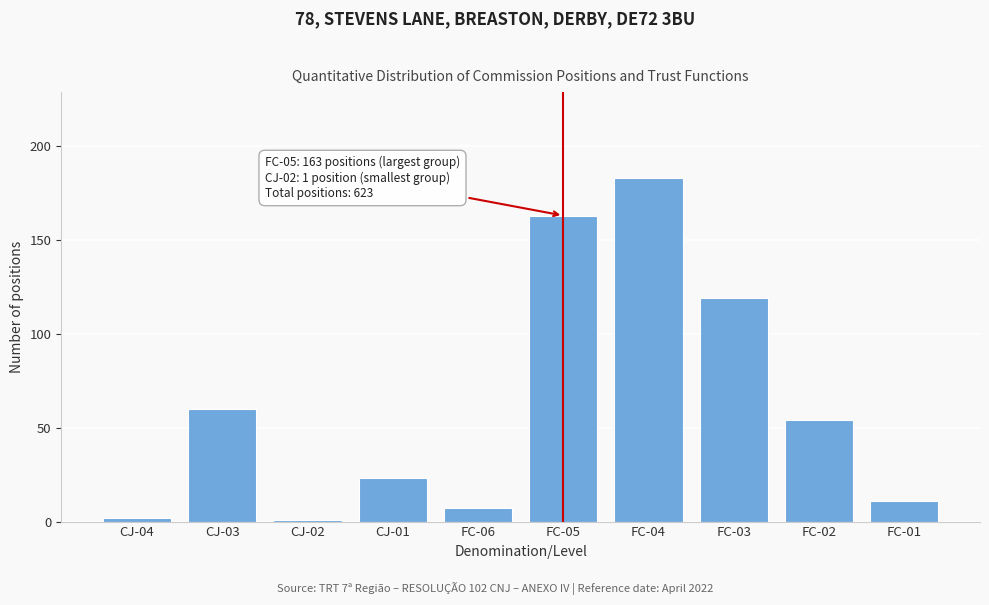

Reading right to left, transcribe all the data shown in this chart.

FC-01=11	FC-02=54	FC-03=119	FC-04=183	FC-05=163	FC-06=7	CJ-01=23	CJ-02=1	CJ-03=60	CJ-04=2